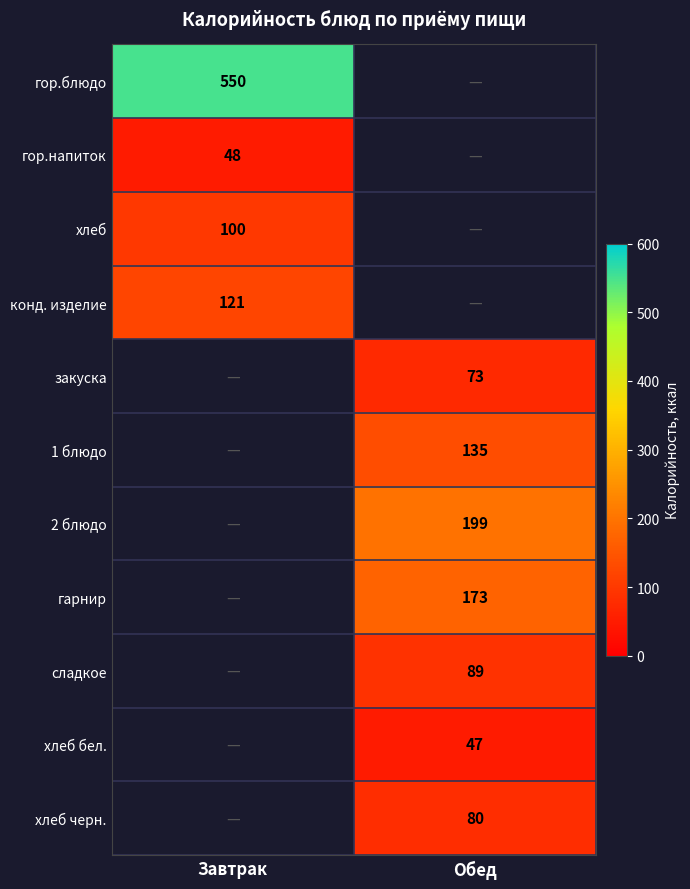

How many series are shown in this chart?

11